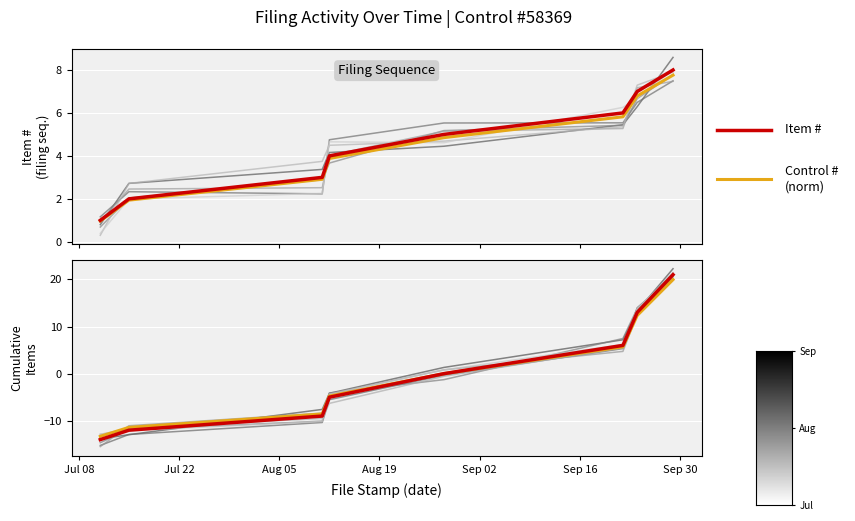

What is the approximate value at 2025-08-28?

5